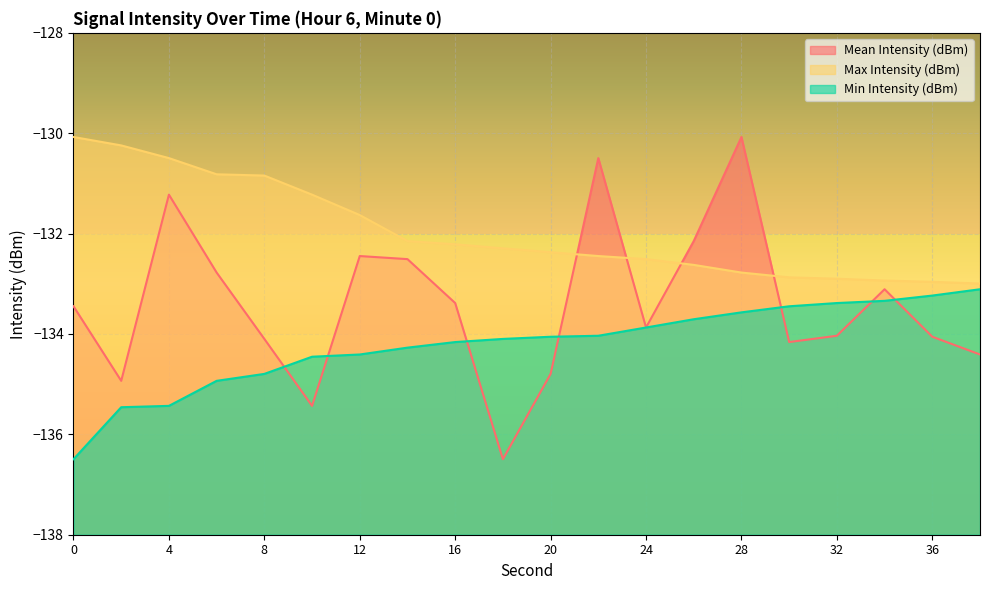

Count the number of categories in the chart.

20